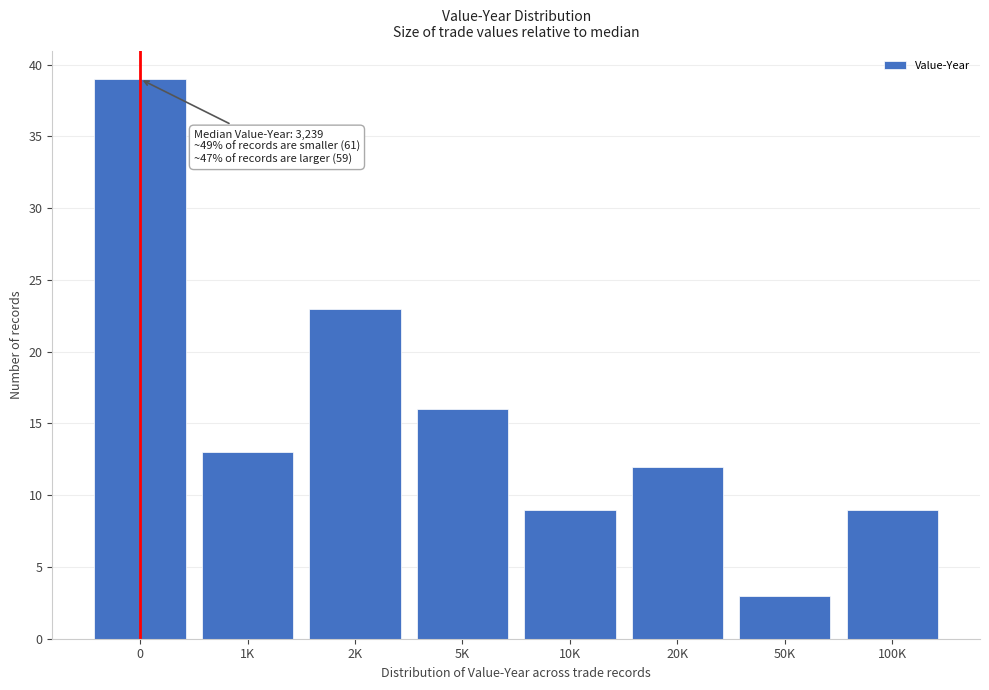

Reading left to right, list all the values displayed in this chart.

0=39	1K=13	2K=23	5K=16	10K=9	20K=12	50K=3	100K=9